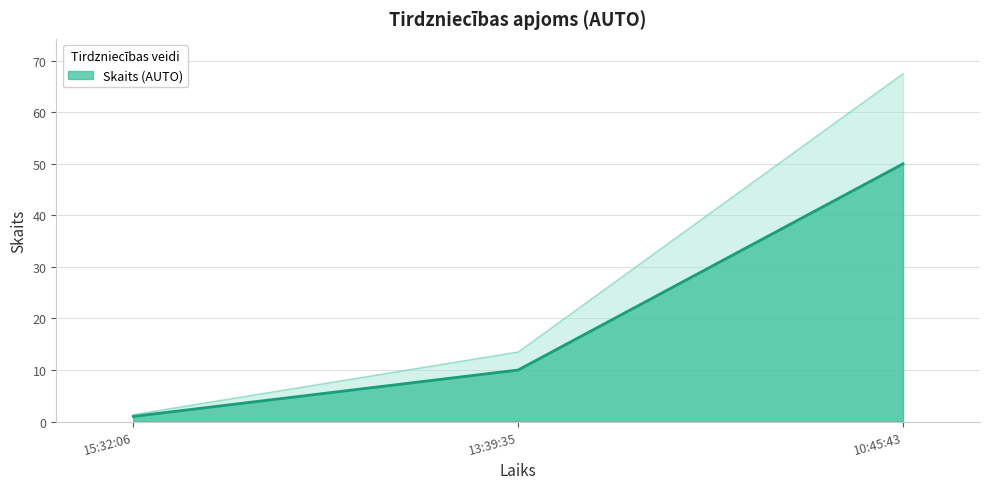

The chart shows a value of 84 at 10:45:43. True or false?

False